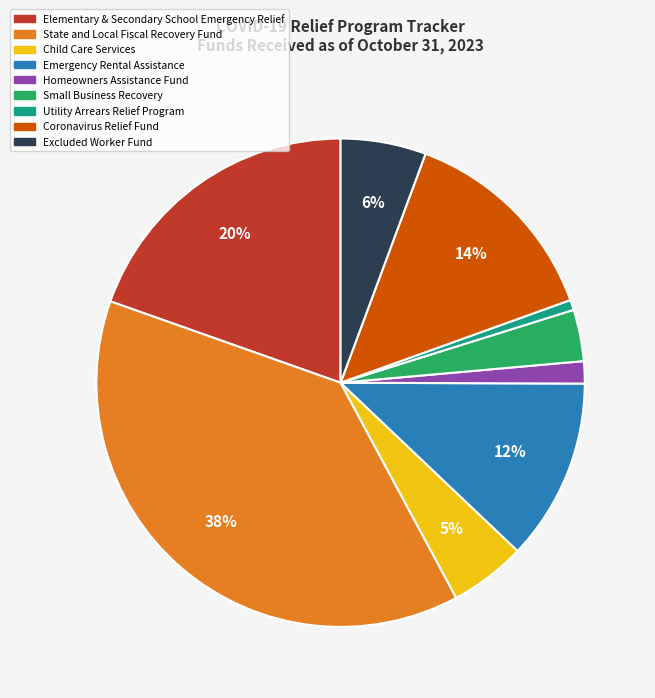

To the nearest percent, what is the difference between the Coronavirus Relief Fund and Excluded Worker Fund slice percentages?

8%